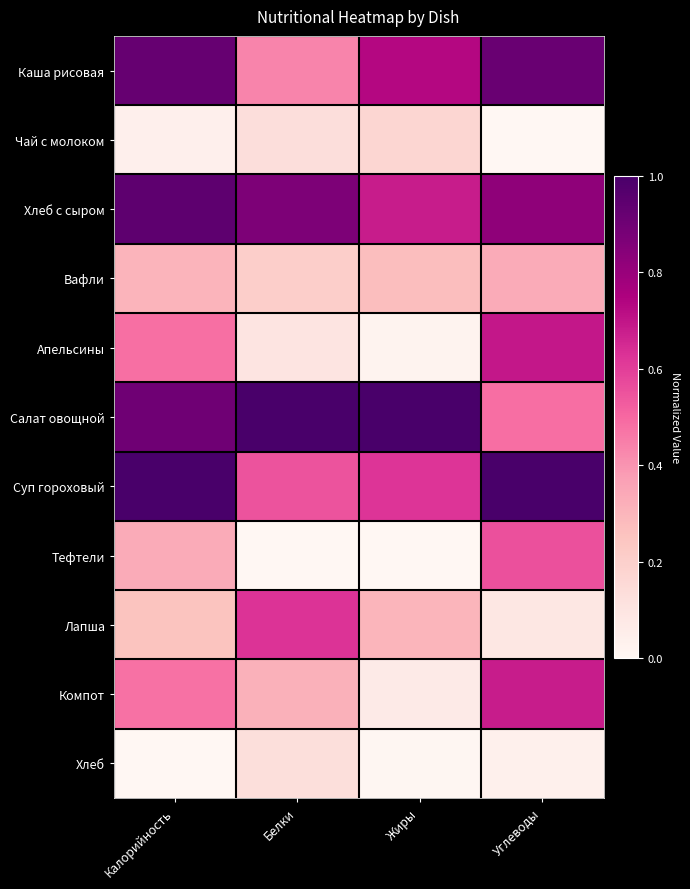

Between Жиры and Углеводы, which series saw the biggest shift?

Апельсины